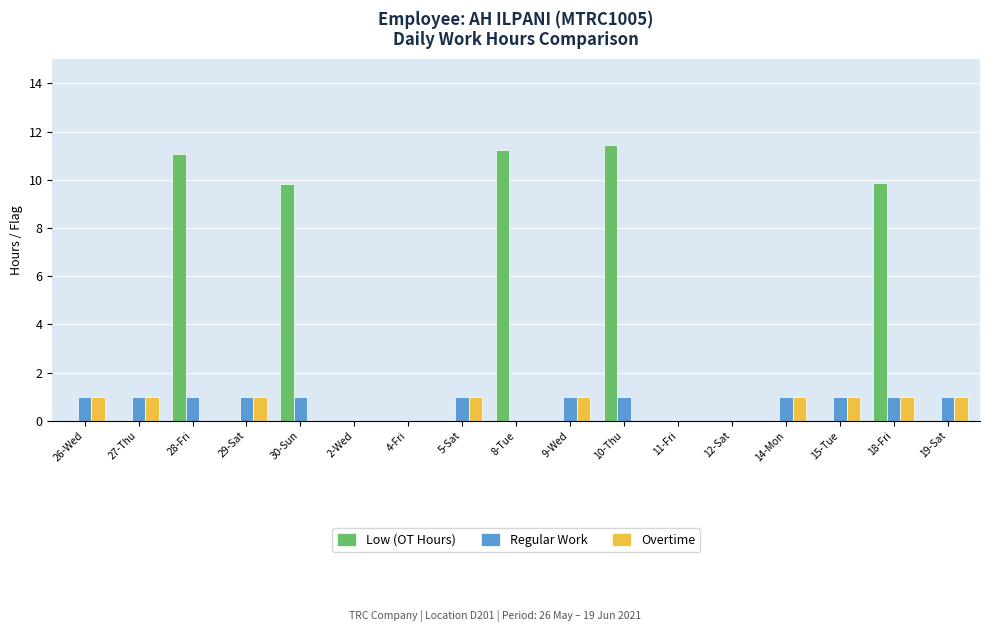

What are all the series names shown in the legend?

Low (OT Hours), Regular Work, Overtime